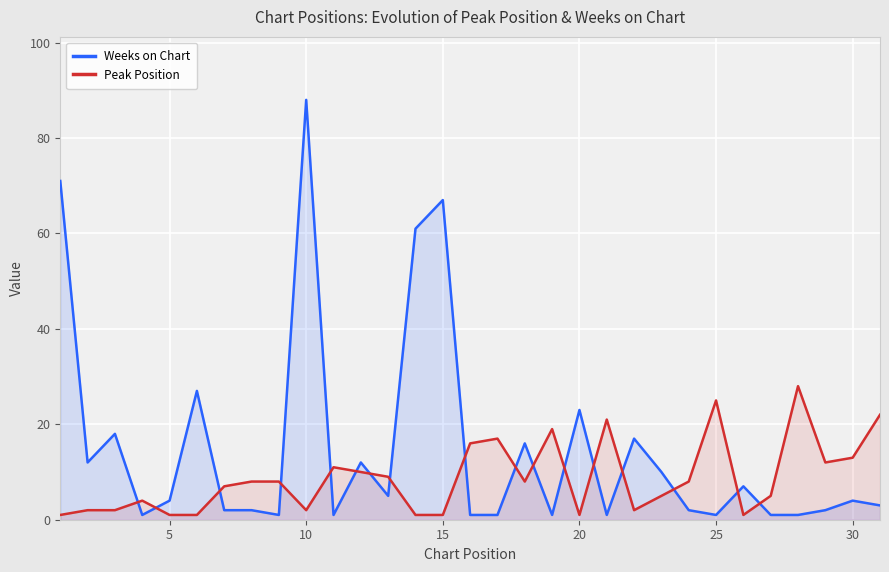

Rank the series by their average value, from lowest to highest.

Peak Position, Weeks on Chart